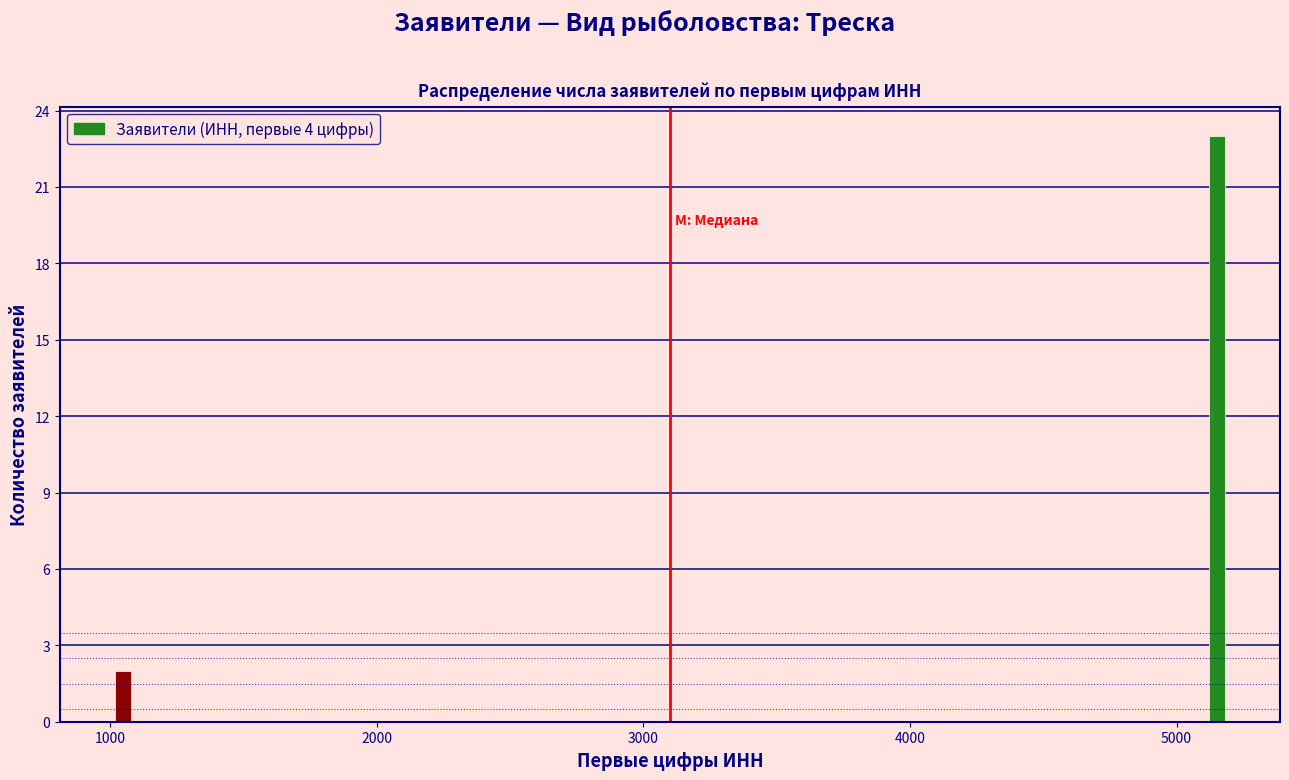

Reading left to right, list all the values displayed in this chart.

2	23